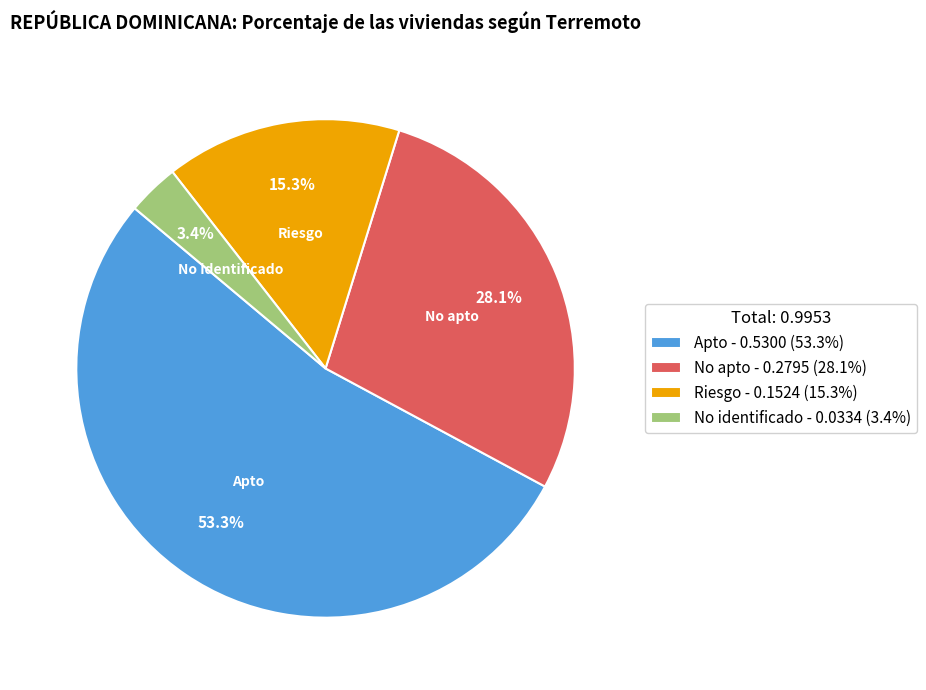

The Riesgo slice represents 3% of the pie. True or false?

False